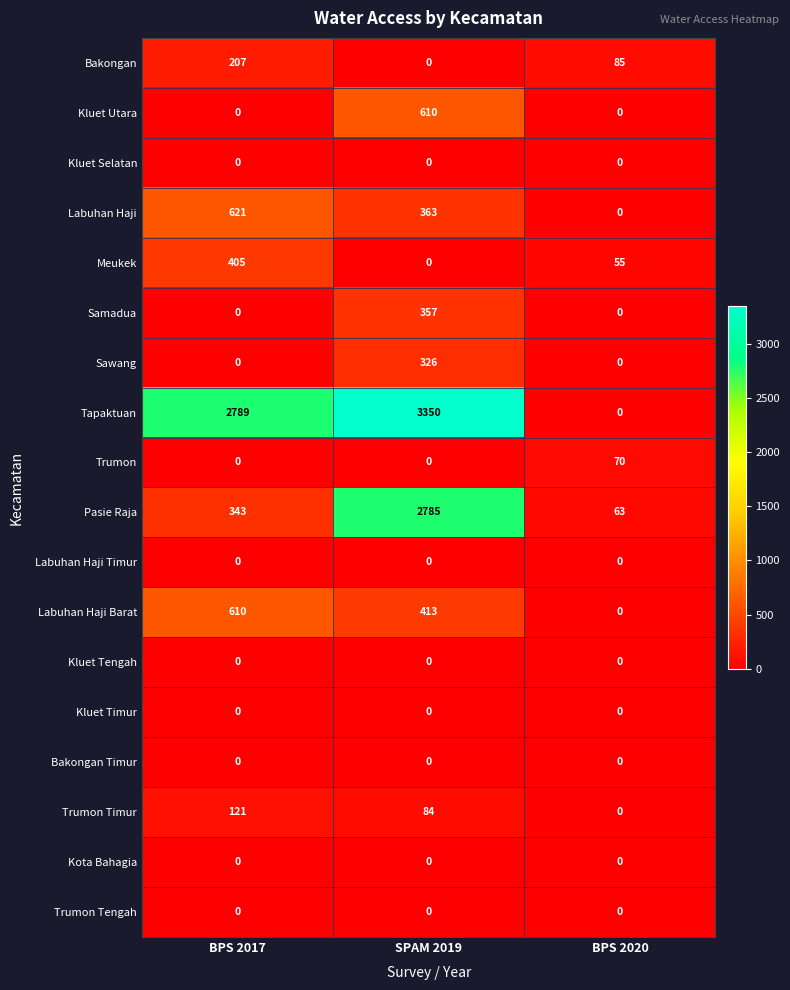

What is the spread (max minus min) of values at BPS 2017?

2789